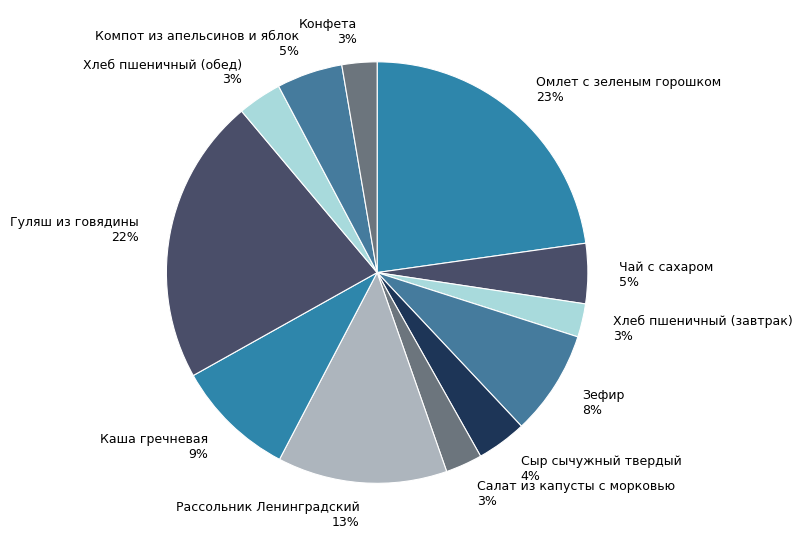

What is the ratio of the value at Зефир 8% to the value at Компот из апельсинов и яблок 5%?

1.6